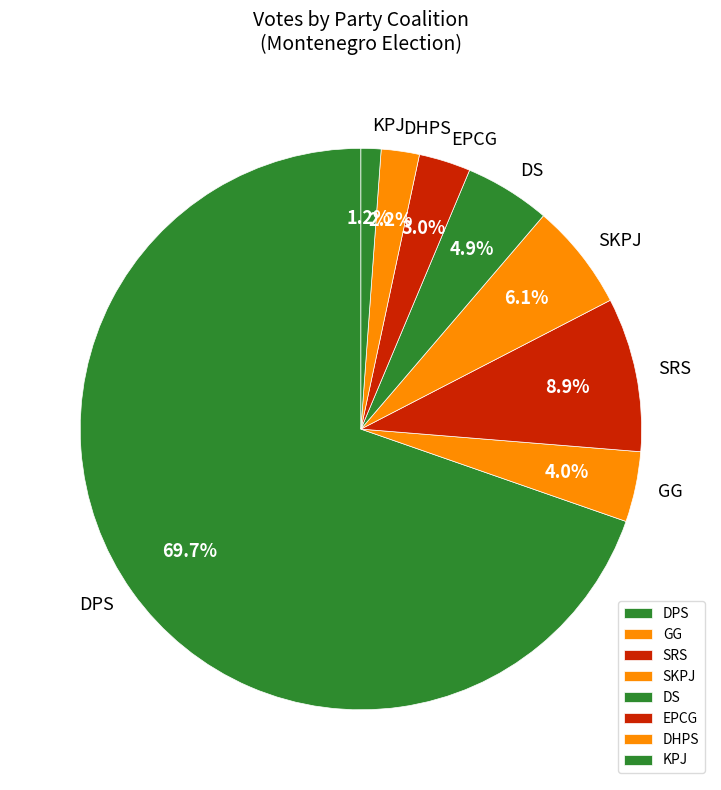

To the nearest percent, what percentage of the pie is SRS?

9%